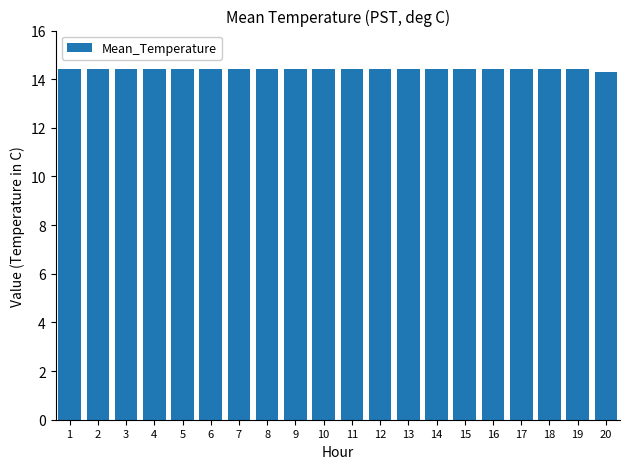

Read the value at 18.

14.4